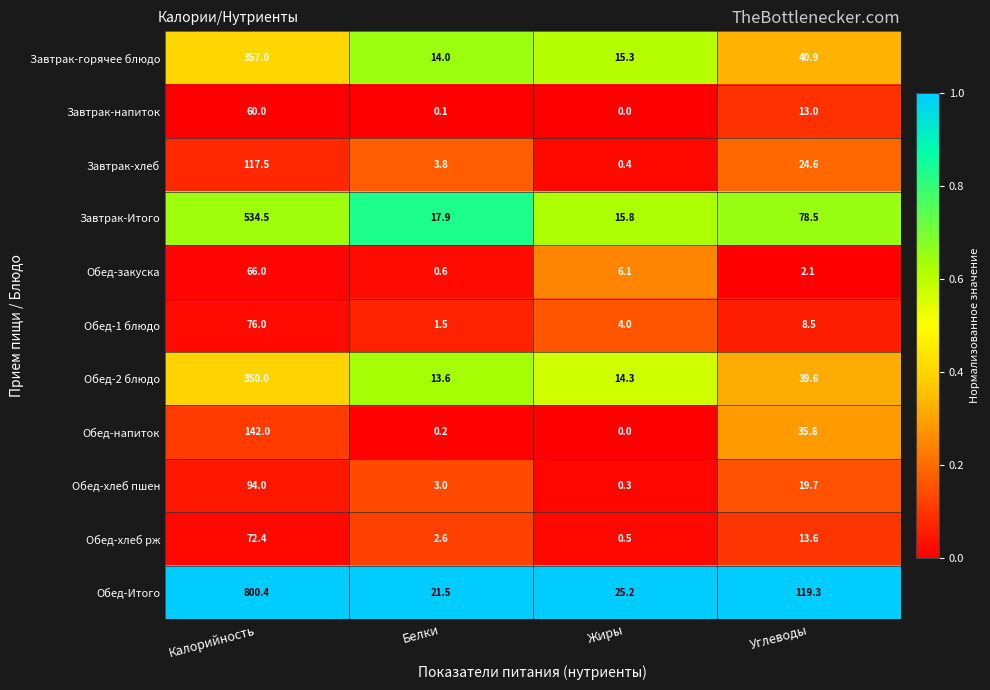

Is it true that Завтрак-Итого equals 17.9 at Белки?

True